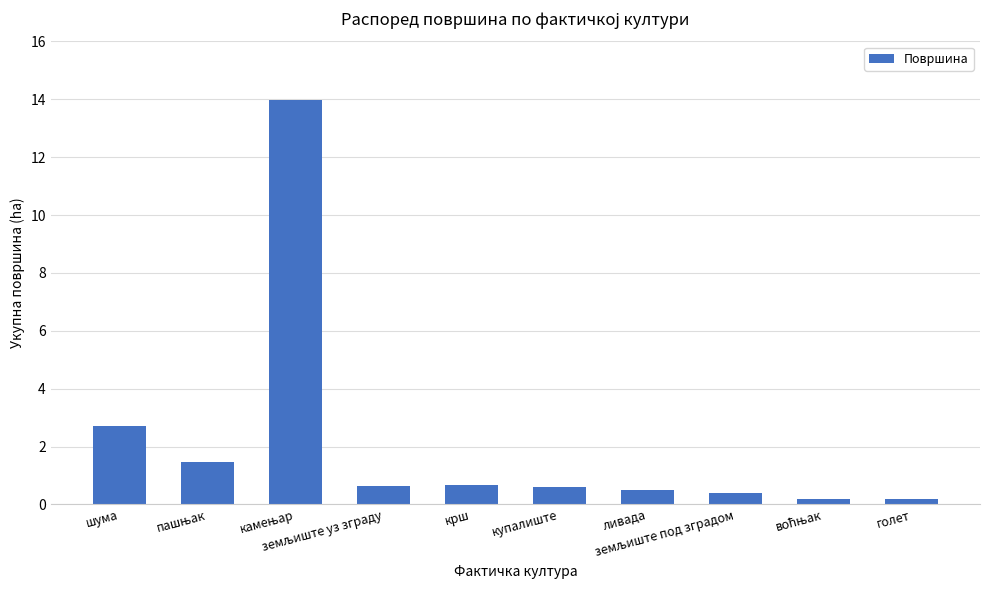

What is the sum of all values?

21.4